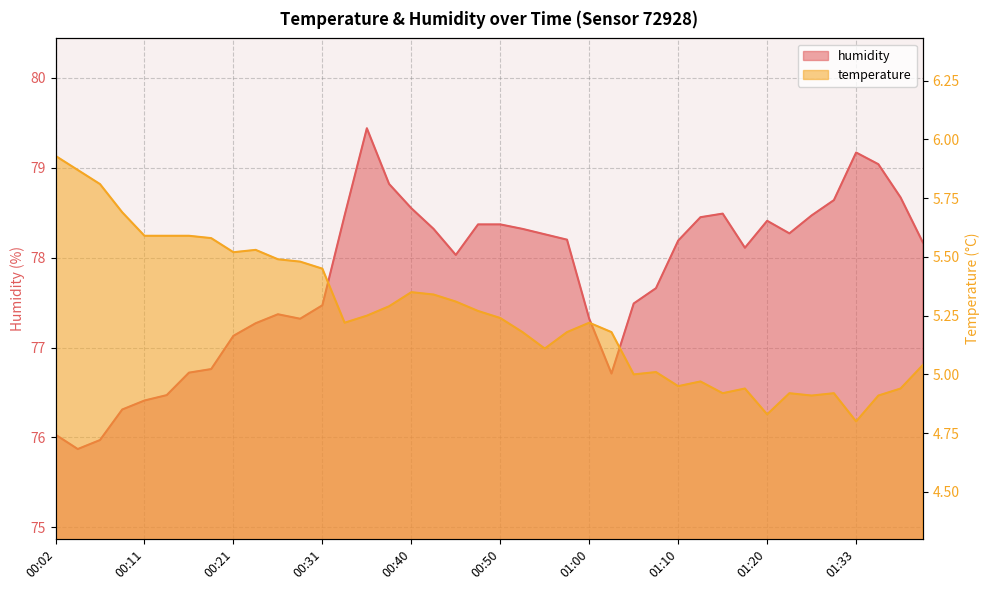

How many series are shown in this chart?

2